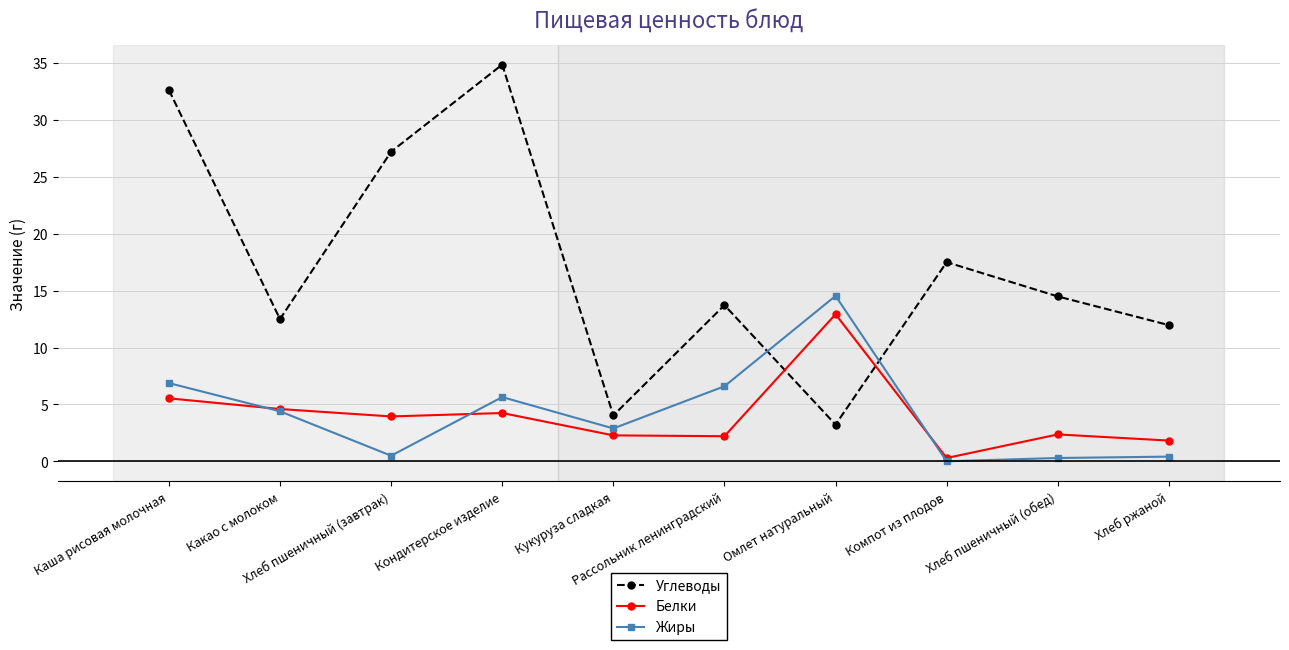

What is the difference between the Жиры values at Хлеб пшеничный (обед) and Хлеб ржаной?

0.1